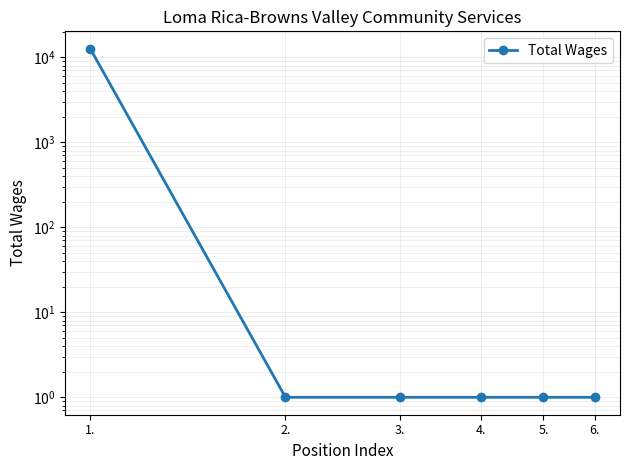

Reading right to left, what are all the values shown in this chart?

6.=1	5.=1	4.=1	3.=1	2.=1	1.=12600